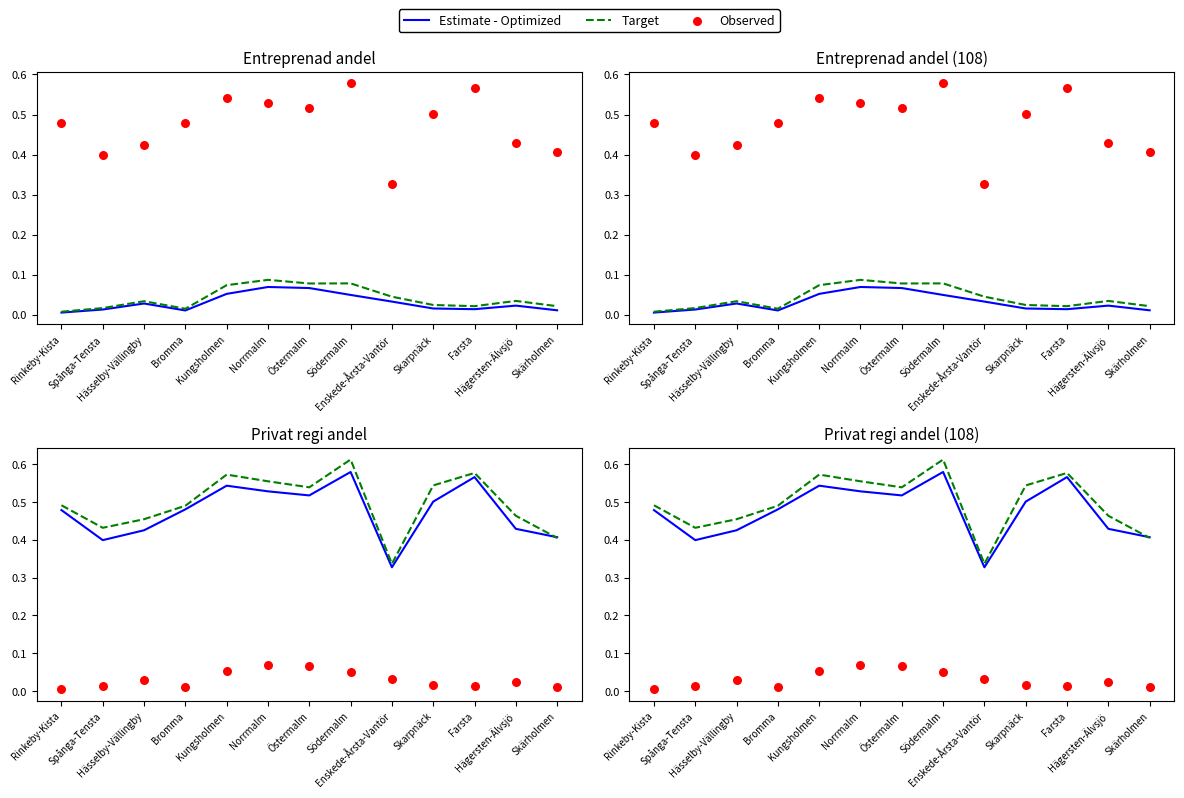

At which category is the sum across all series the highest?

Södermalm